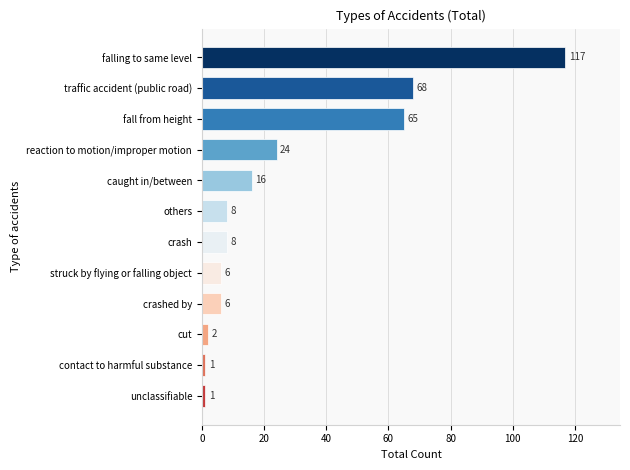

What is the difference between the maximum and second lowest values?

116